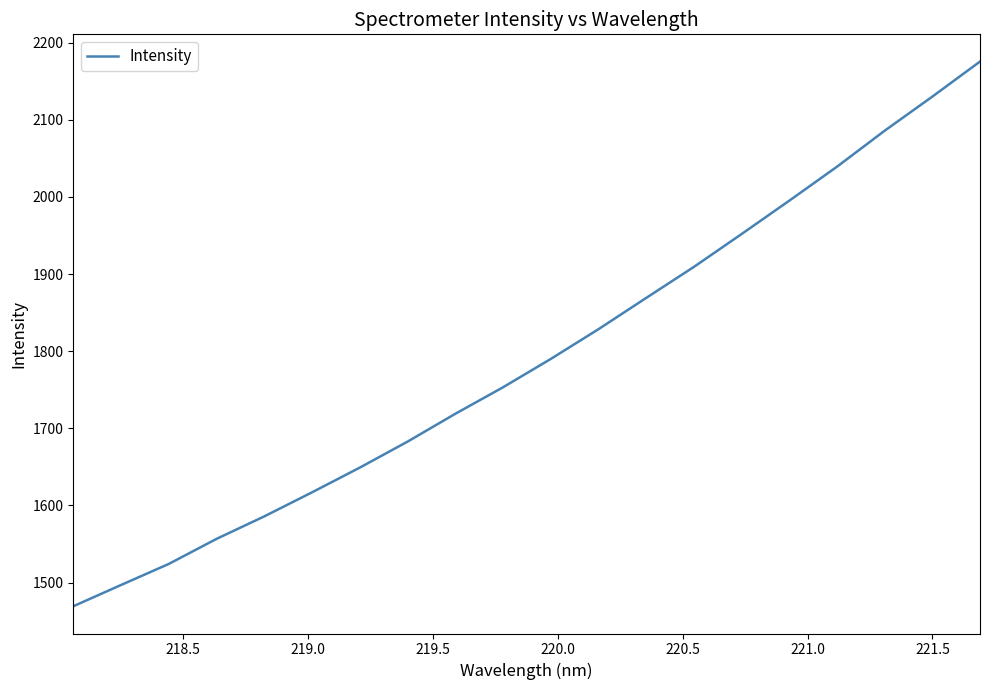

What is the greatest value displayed?

2175.5